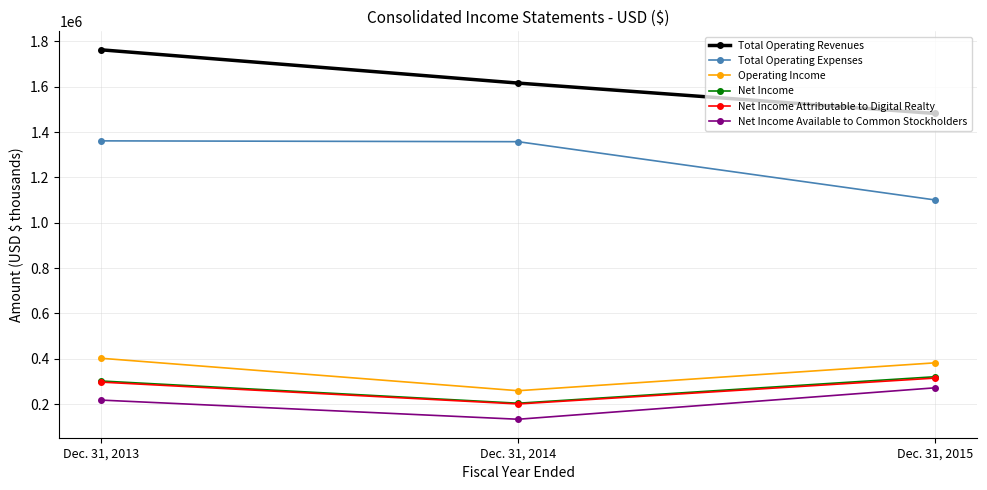

Count the Net Income Available to Common Stockholders values in the range 132718 to 271583.

3